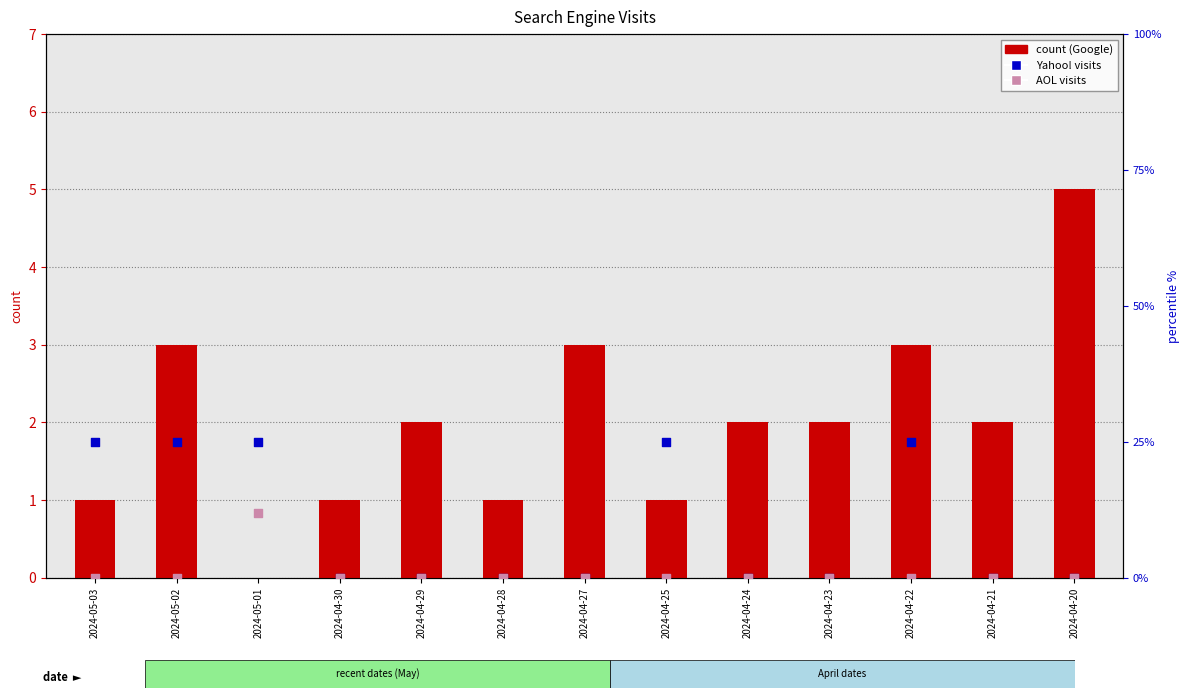

At how many categories does at least one series exceed 20?

5